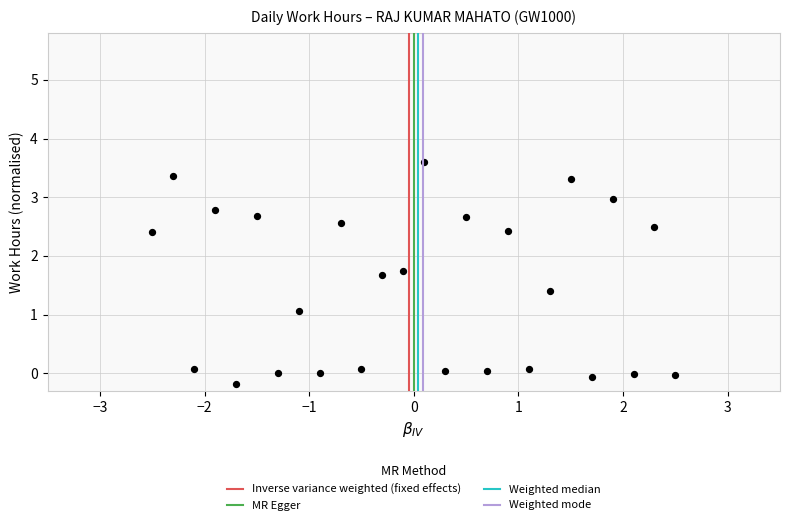

What is the range of Y values (max minus min)?

3.8